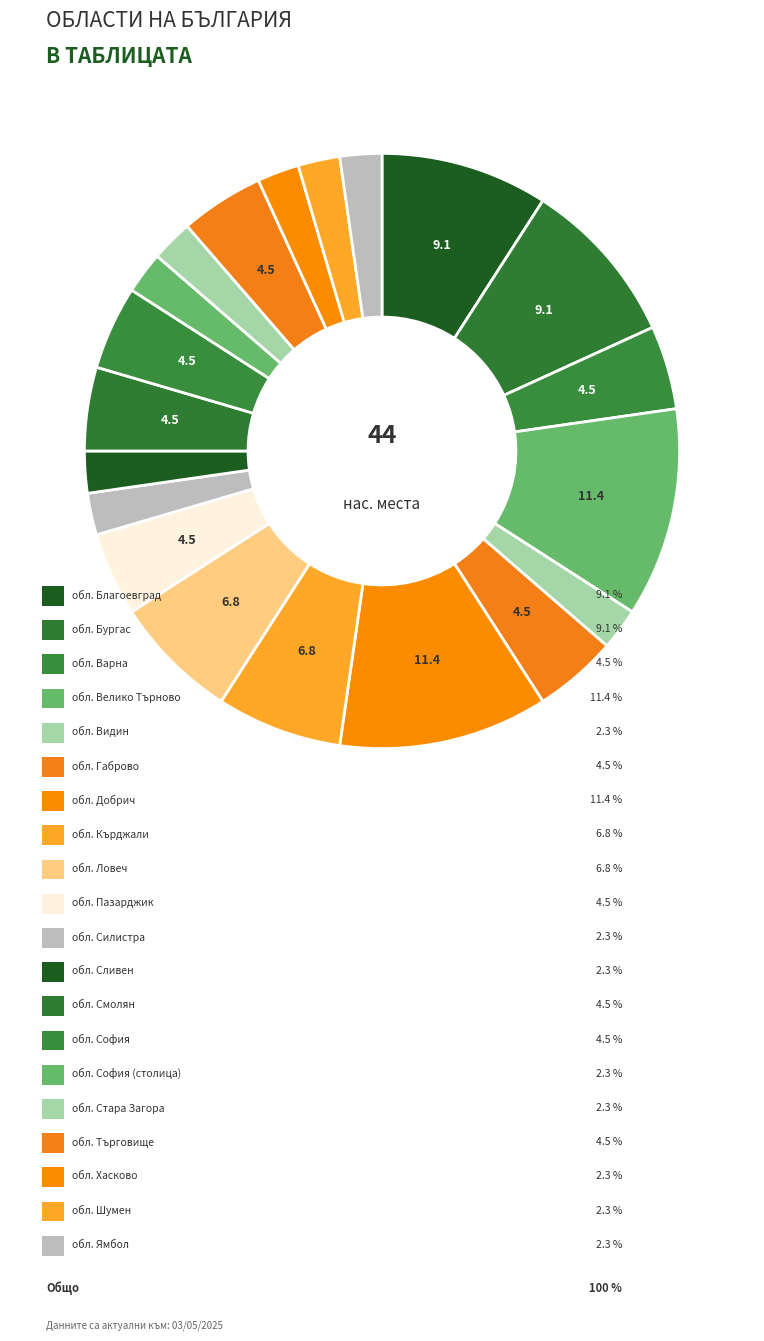

Which category has the biggest portion of the pie?

обл. Велико Търново